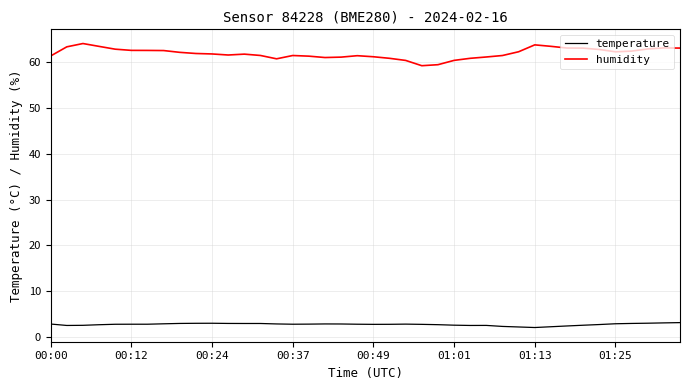

What is the lowest value of the humidity series?

59.2